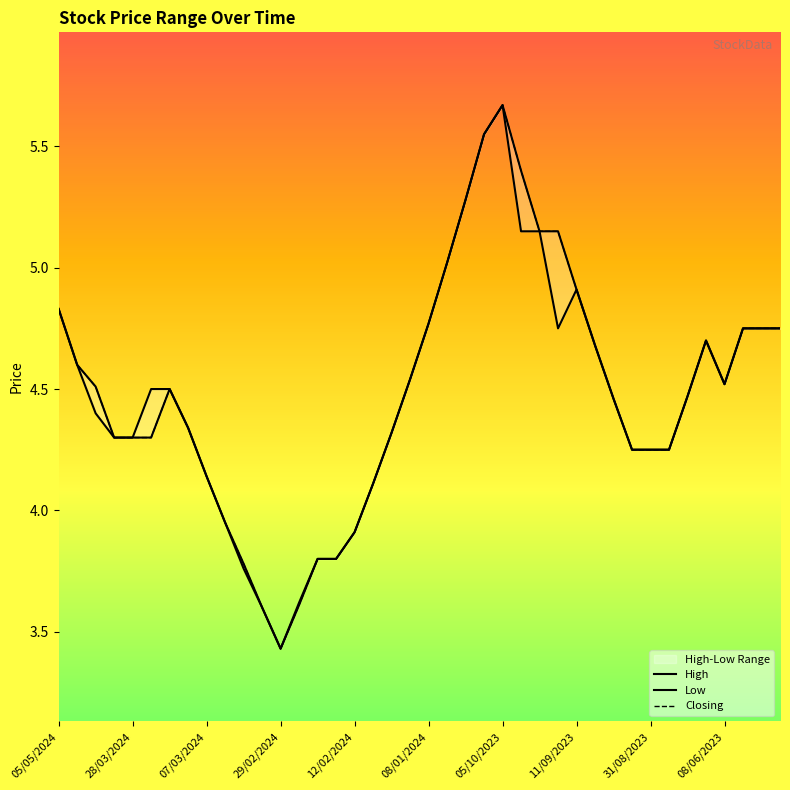

What is the smallest value displayed?

3.4